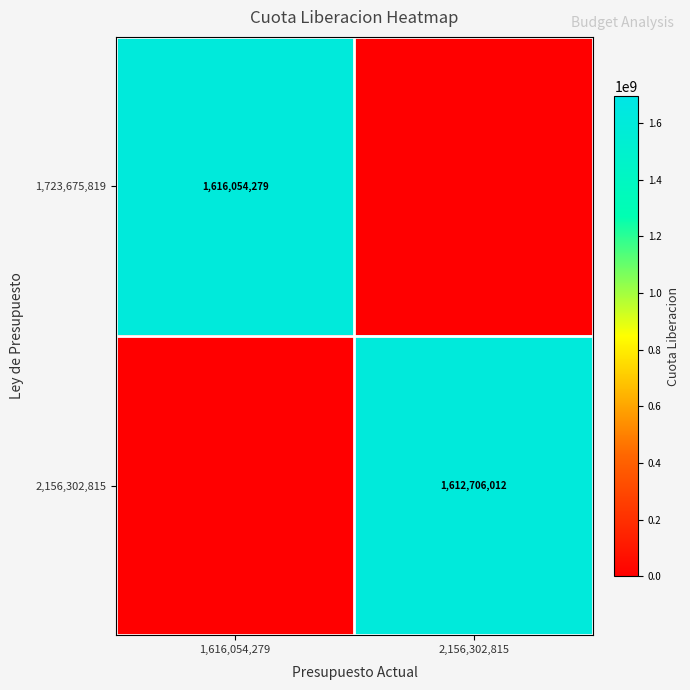

Is it true that 1,723,675,819 equals 2183599448 at 1,616,054,279?

False